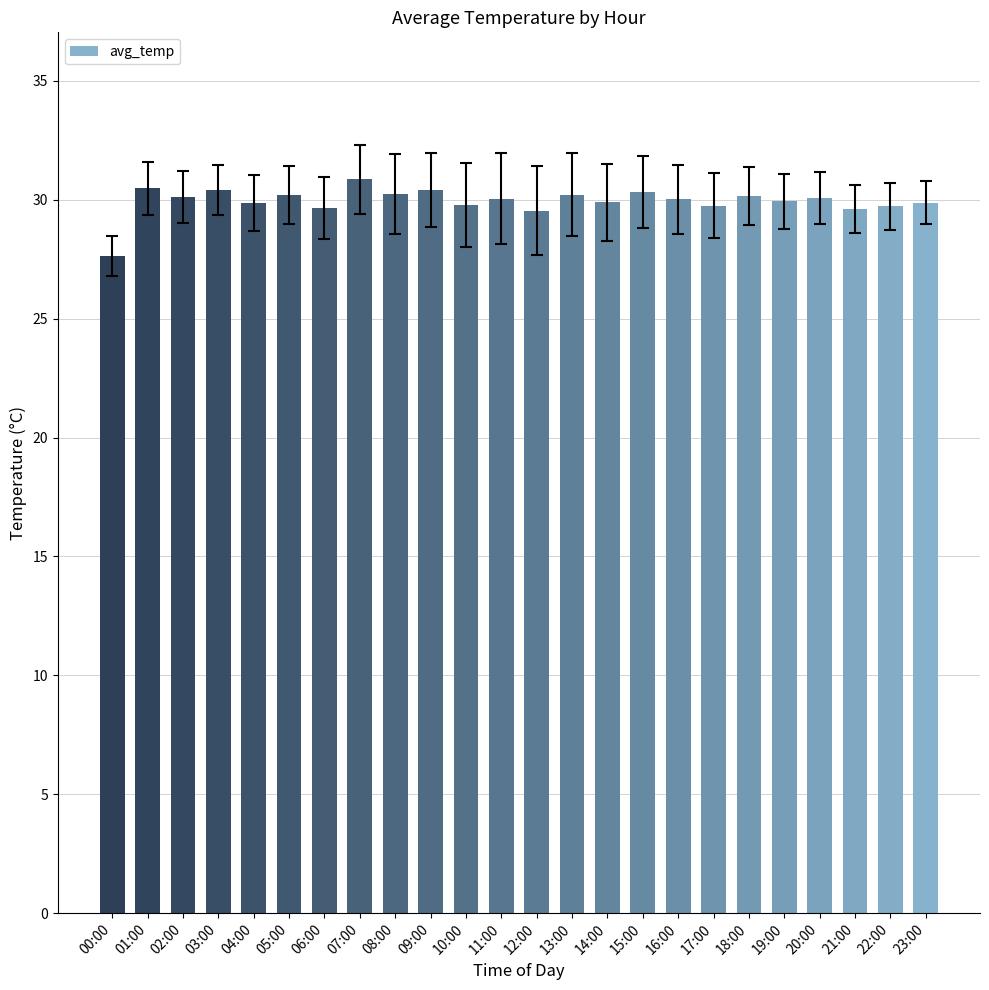

Which label corresponds to the largest value in the chart?

07:00